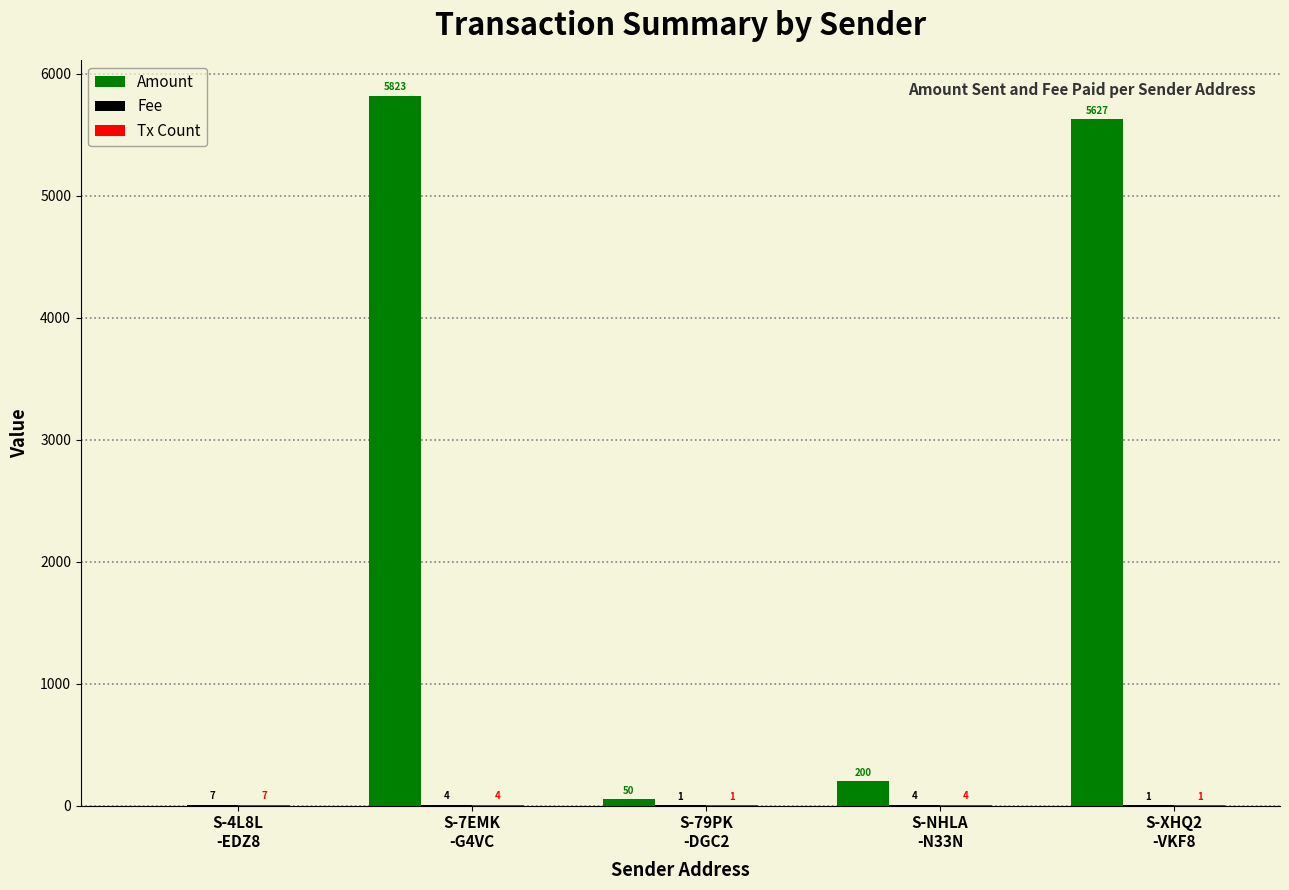

How many groups of bars are there?

5